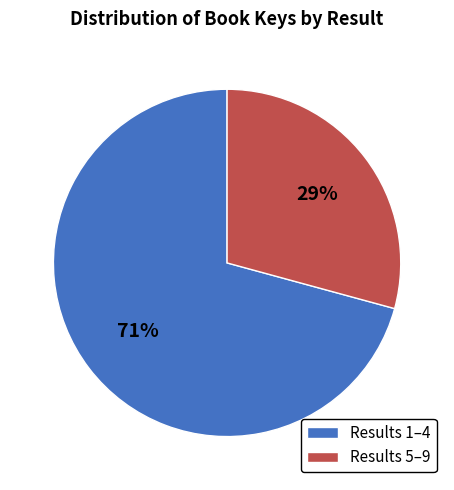

Combined, do Results 1–4 and Results 5–9 account for over 50%?

Yes